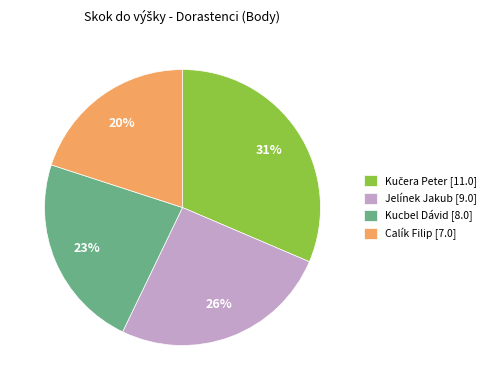

Is it true that Kucbel Dávid [8.0] is 23% of the pie?

True